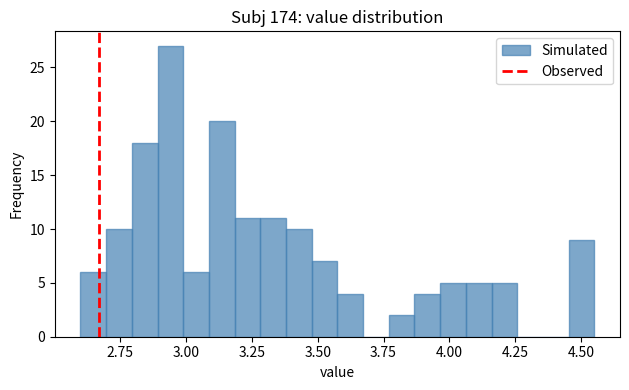

Around what value on the x-axis is the tallest bar? Give the approximate position of its centre, as read against the axis.

2.95